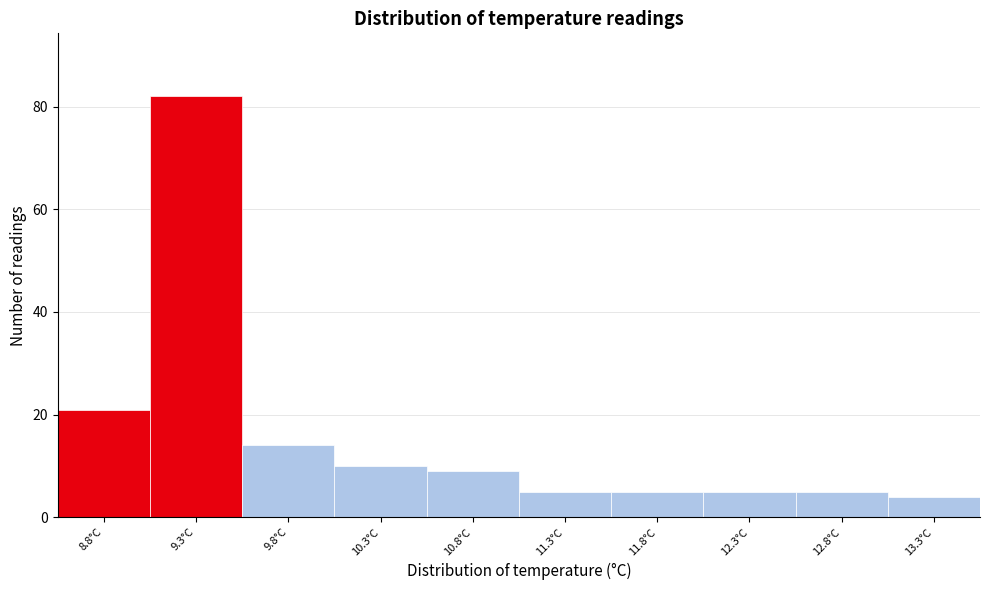

Reading left to right, transcribe all the data shown in this chart.

21	82	14	10	9	5	5	5	5	4